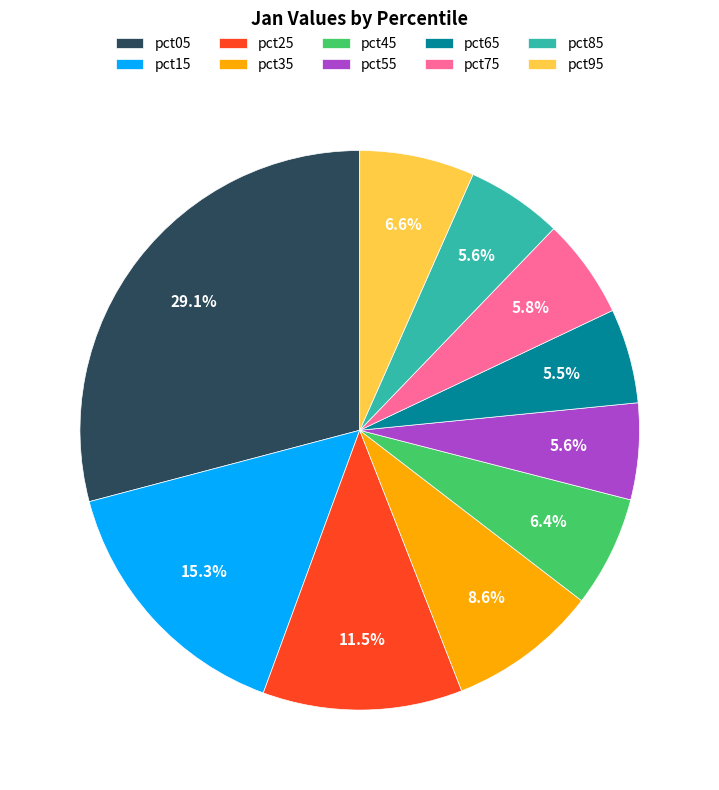

Is it true that pct05 is 43% of the pie?

False